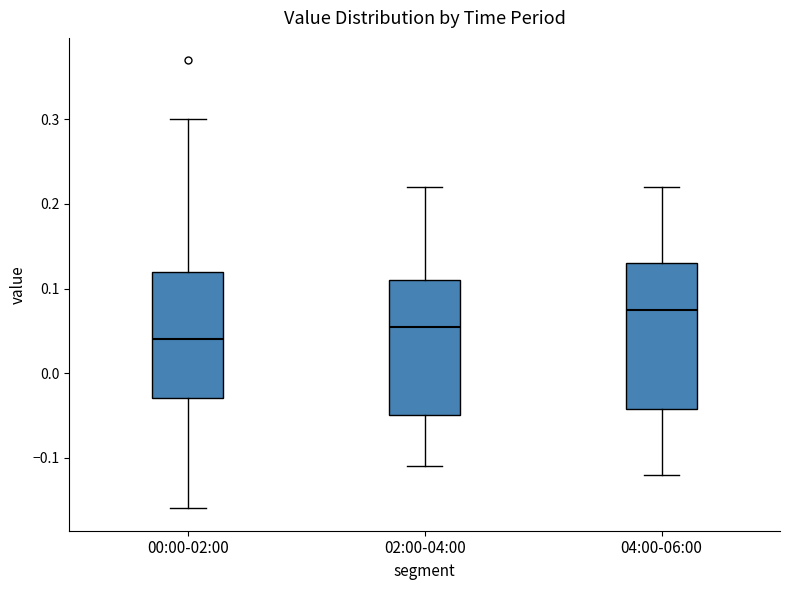

Reading left to right, transcribe this box plot: for each box, give where its median line is, the range the box spans, and where its two whiskers end, as read against the y-axis. The values are not printed on the chart, so give them approximately, as read against the axis.

00:00-02:00: median 0.04, box -0.03 to 0.12, whiskers -0.16 to 0.30
02:00-04:00: median 0.06, box -0.05 to 0.11, whiskers -0.11 to 0.22
04:00-06:00: median 0.08, box -0.04 to 0.13, whiskers -0.12 to 0.22